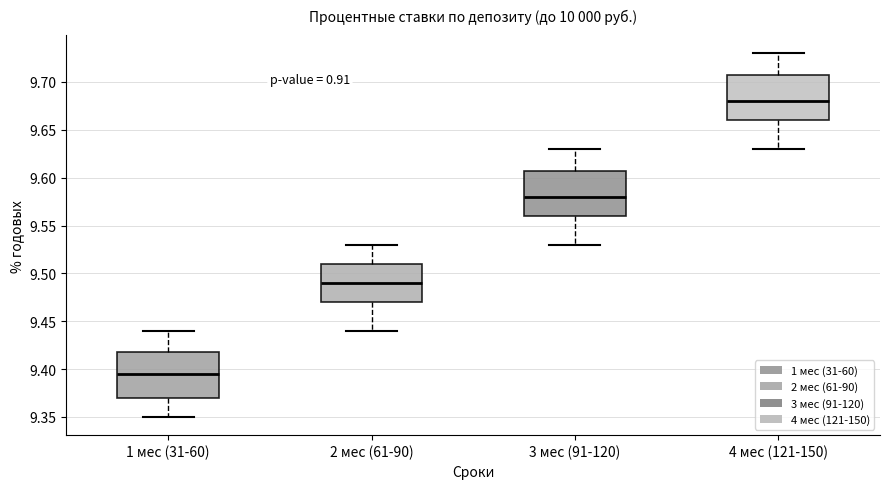

Reading left to right, transcribe this box plot: for each box, give where its median line is, the range the box spans, and where its two whiskers end, as read against the y-axis. The values are not printed on the chart, so give them approximately, as read against the axis.

1 мес (31-60): median 9.395, box 9.370 to 9.420, whiskers 9.350 to 9.440
2 мес (61-90): median 9.490, box 9.470 to 9.510, whiskers 9.440 to 9.530
3 мес (91-120): median 9.580, box 9.560 to 9.610, whiskers 9.530 to 9.630
4 мес (121-150): median 9.680, box 9.660 to 9.710, whiskers 9.630 to 9.730